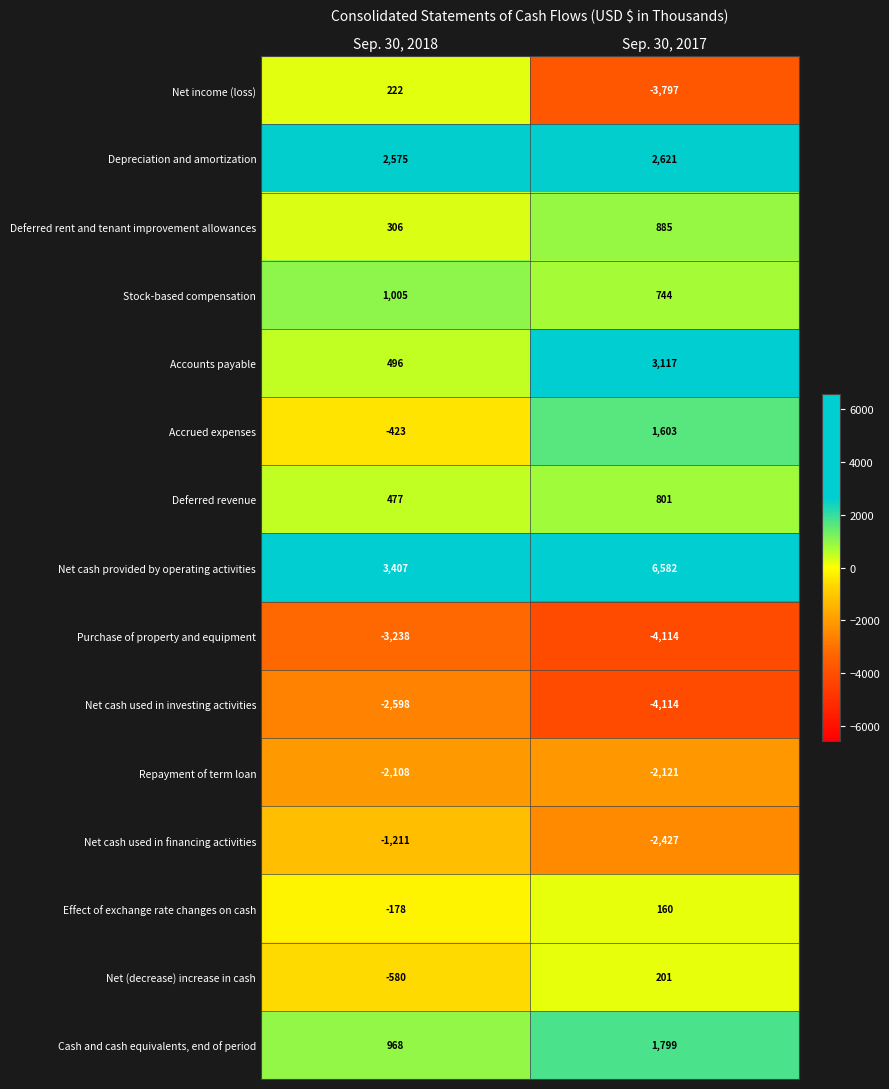

What is the average value of the Accrued expenses series?

590